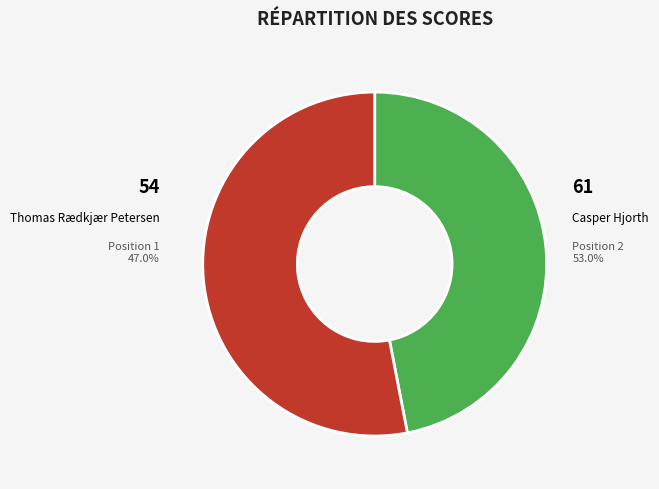

What percentage do Casper Hjorth
(Position 2) and Thomas Rædkjær Petersen
(Position 1) together represent?

100.0%